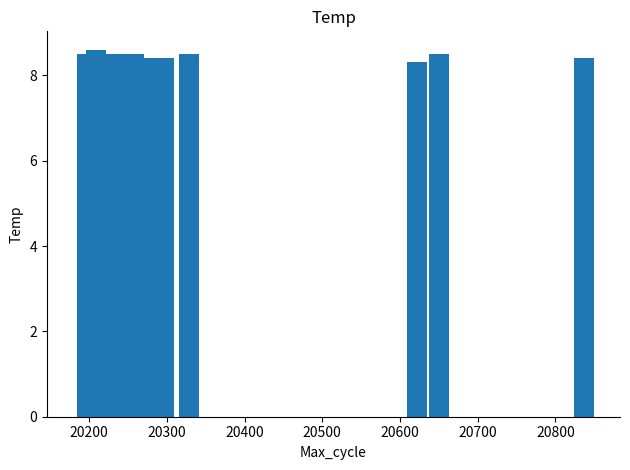

What is the smallest value displayed?

8.3